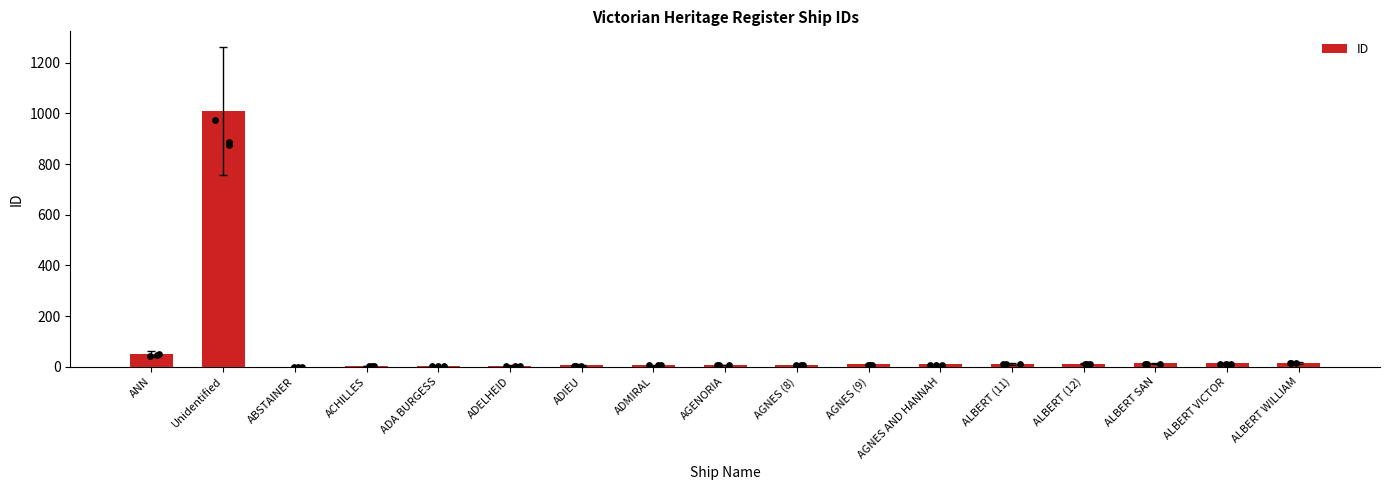

Between ADIEU and ADMIRAL, which is larger?

ADMIRAL